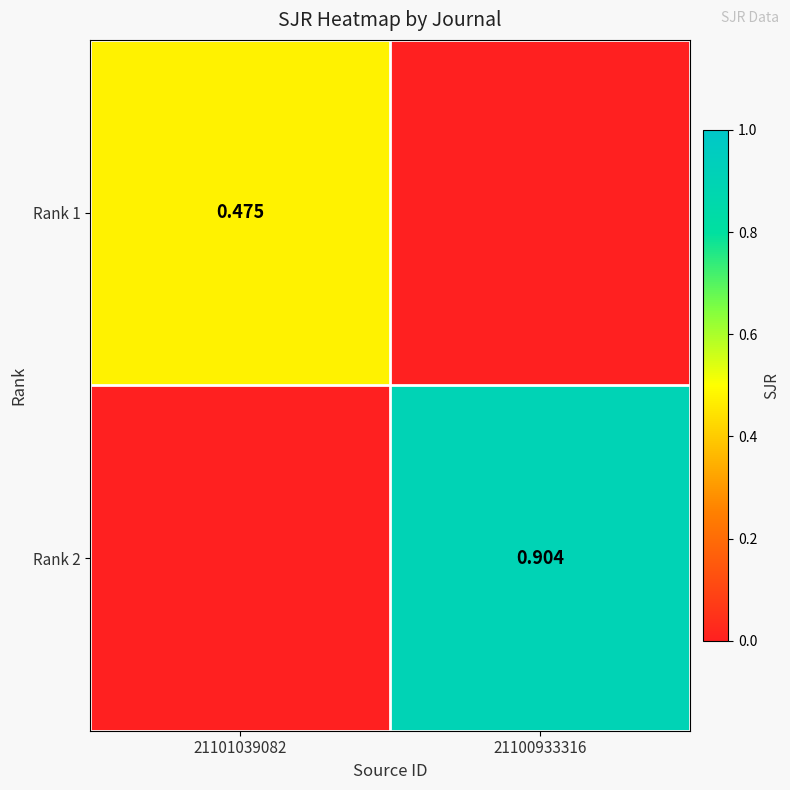

Is the value of Rank 2 at 21100933316 greater than the value of Rank 1 at 21101039082?

Yes